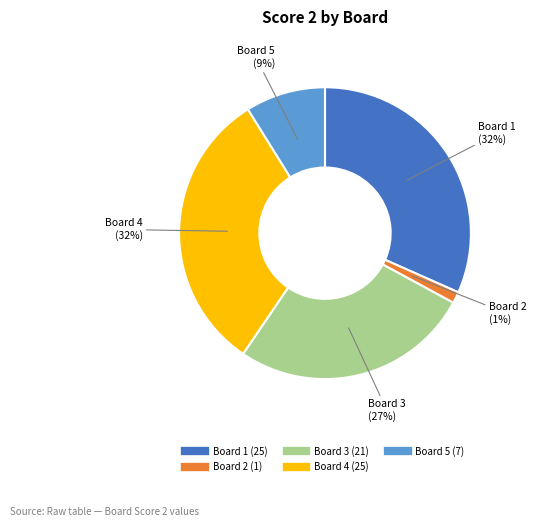

Is there a majority slice in this chart?

No